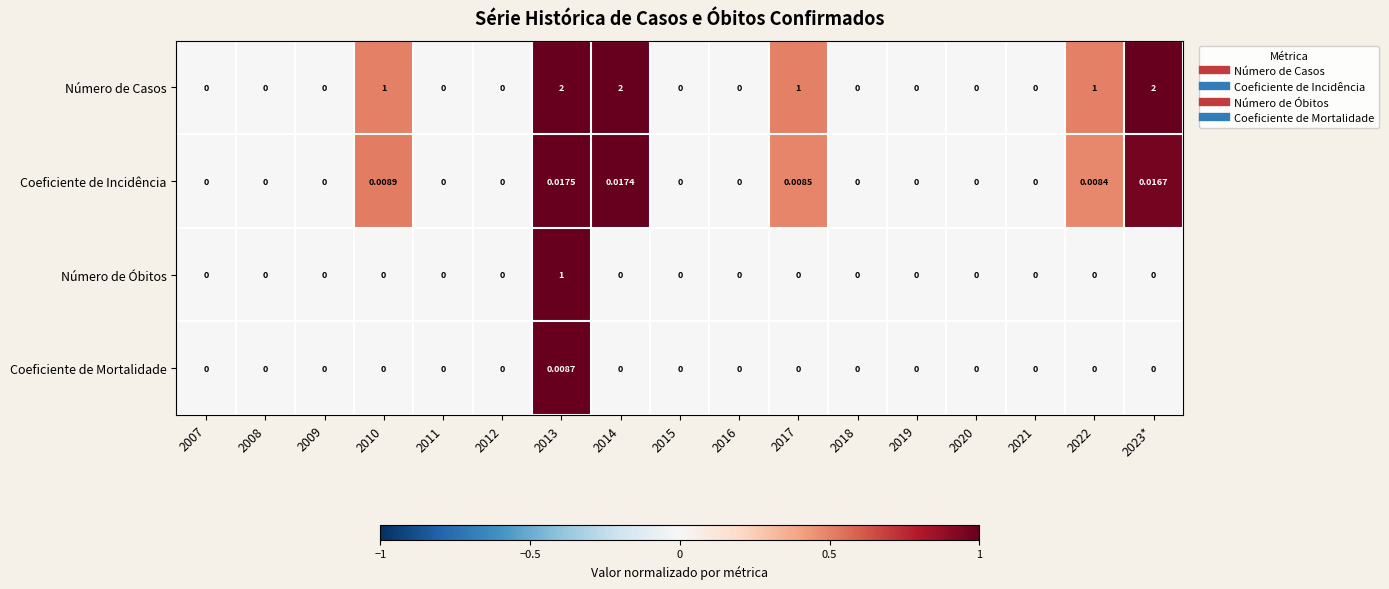

List the series in order of their peak value, lowest first.

Coeficiente de Mortalidade, Coeficiente de Incidência, Número de Óbitos, Número de Casos